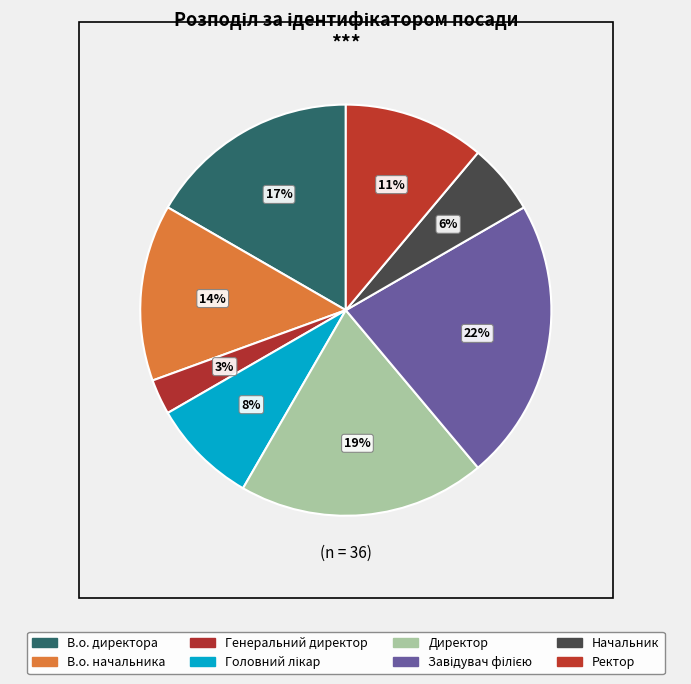

To the nearest percent, what portion does Головний лікар represent?

8%